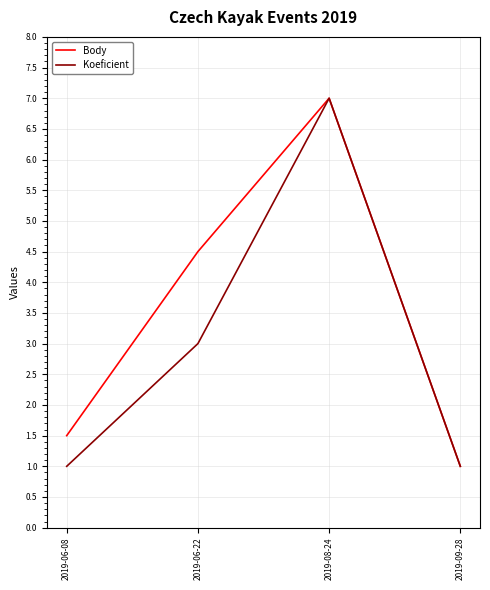

Is it true that Koeficient equals 1.3 at 2019-09-28?

False